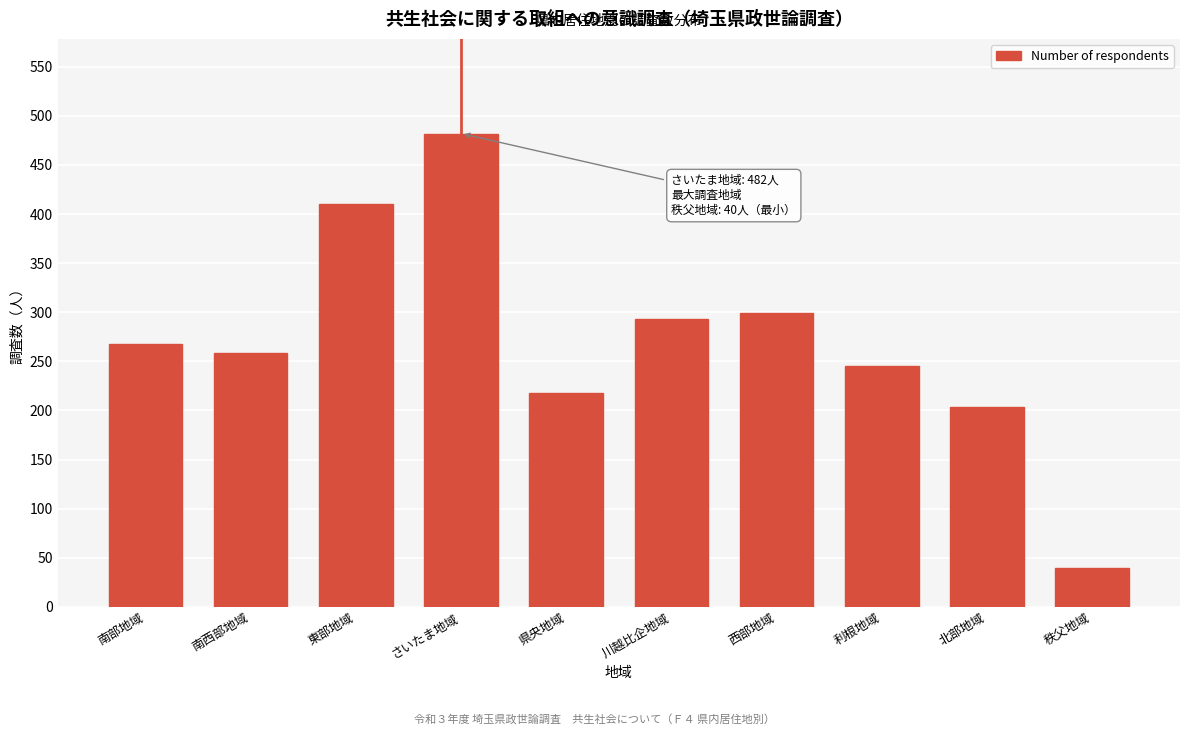

Reading right to left, what are all the values shown in this chart?

40	203	245	299	293	218	482	410	259	268